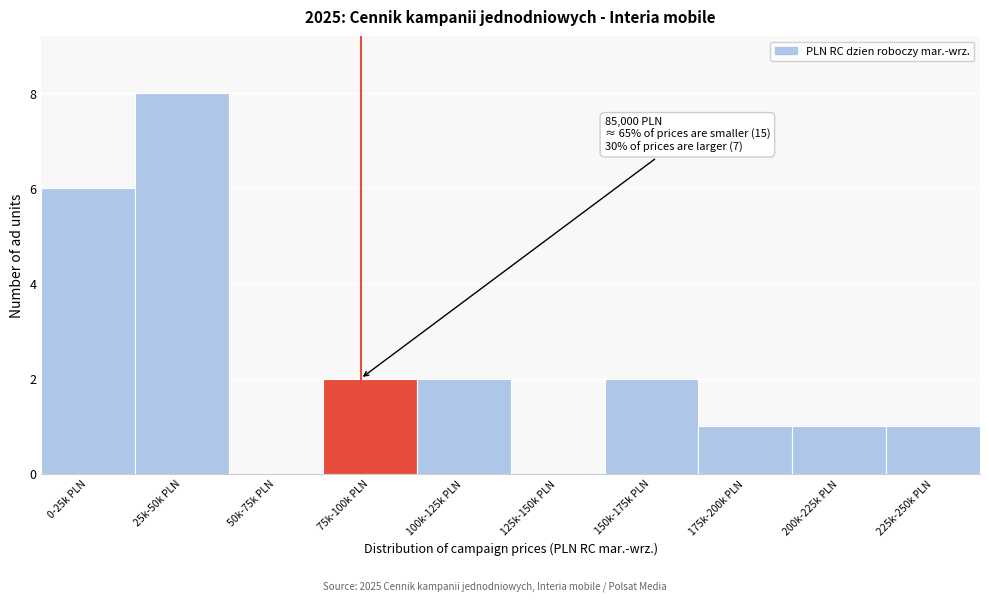

Reading left to right, extract all data points from this chart.

0-25k PLN=6	25k-50k PLN=8	50k-75k PLN=0	75k-100k PLN=2	100k-125k PLN=2	125k-150k PLN=0	150k-175k PLN=2	175k-200k PLN=1	200k-225k PLN=1	225k-250k PLN=1